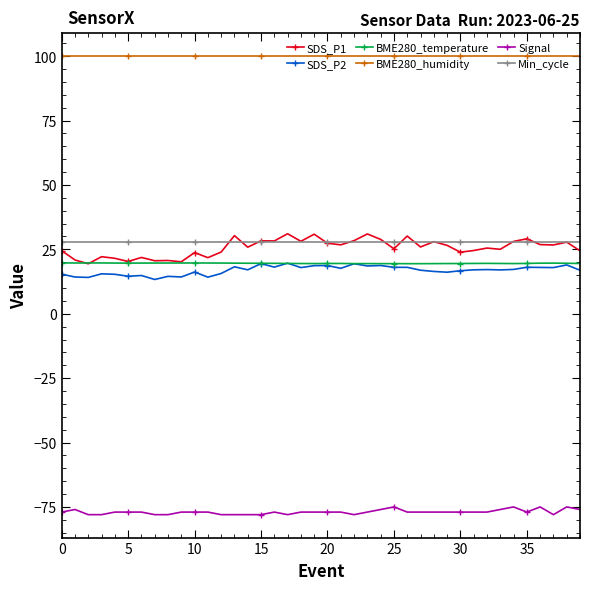

What is the value of the Min_cycle point at the 2nd from the left?

28.0